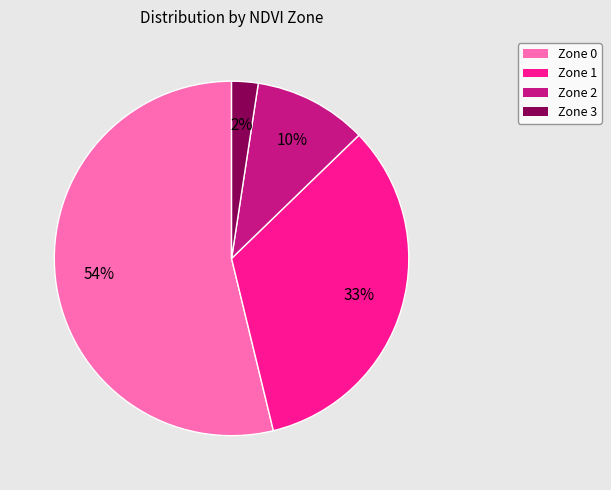

Which slice is the largest?

Zone 0